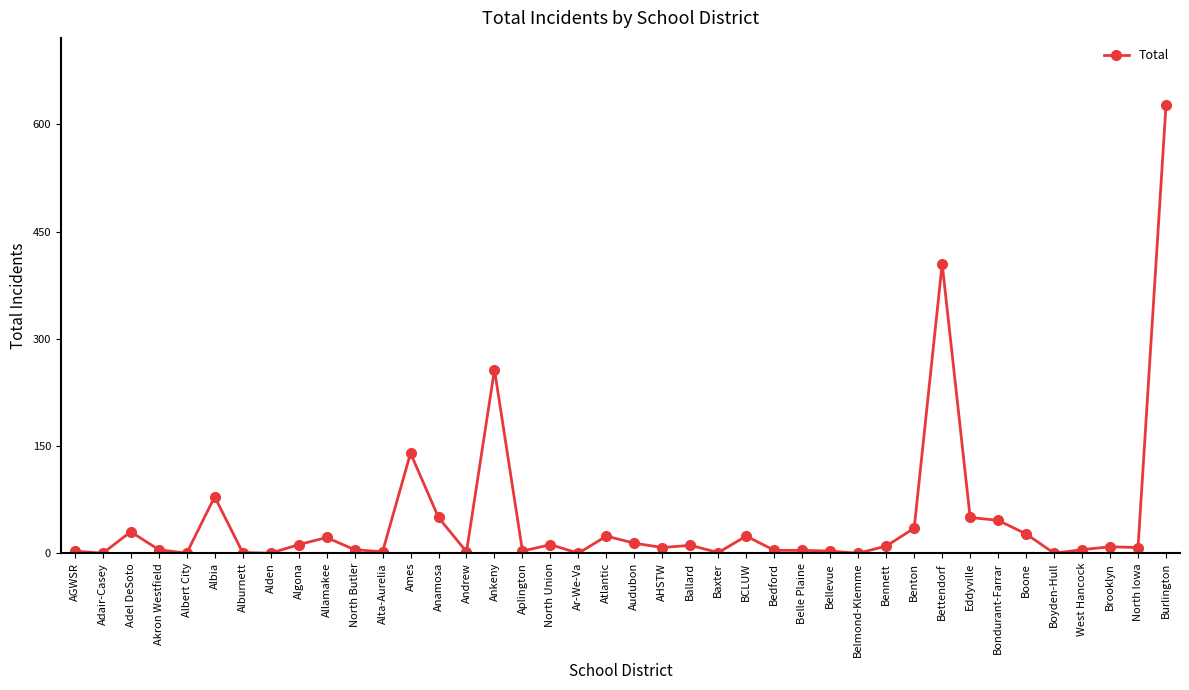

At which label is the value closest to 313?

Ankeny